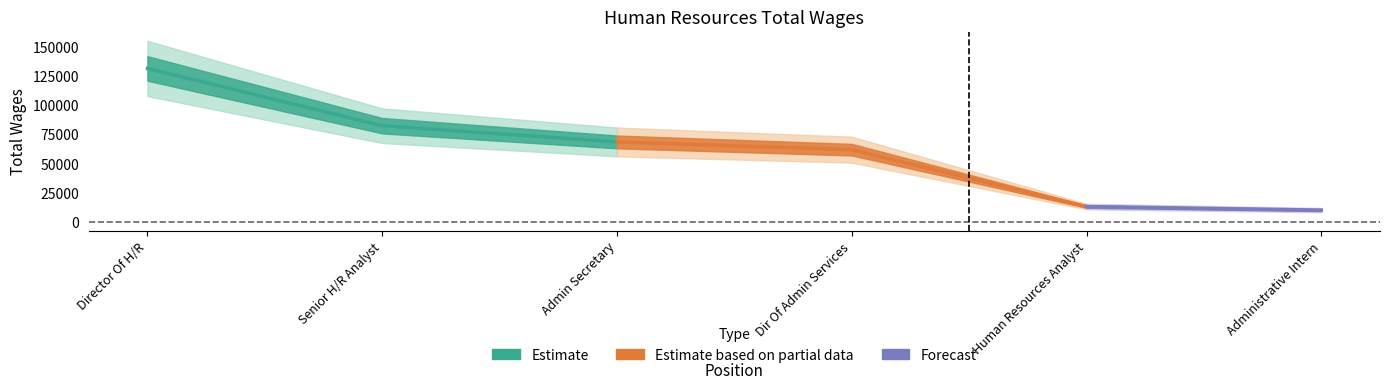

At which category does the chart reach its minimum across all series?

Administrative Intern